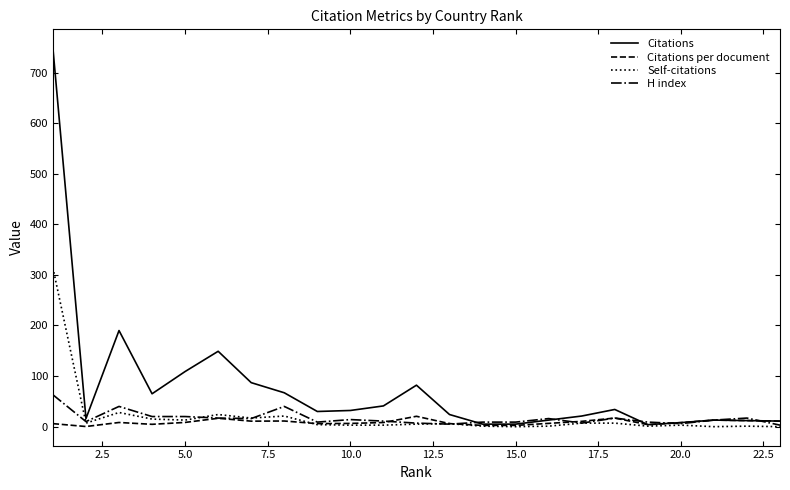

List the series in order of their peak value, lowest first.

Citations per document, H index, Self-citations, Citations